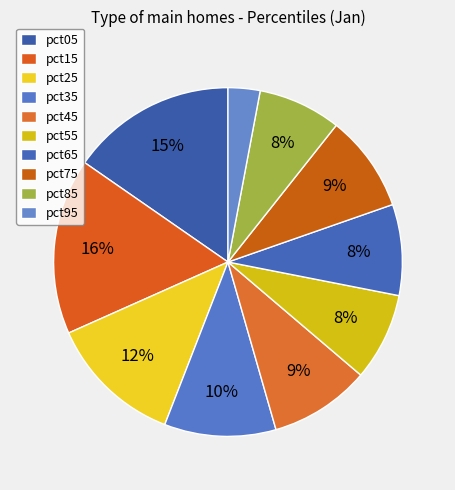

To the nearest percent, what portion does pct85 represent?

8%